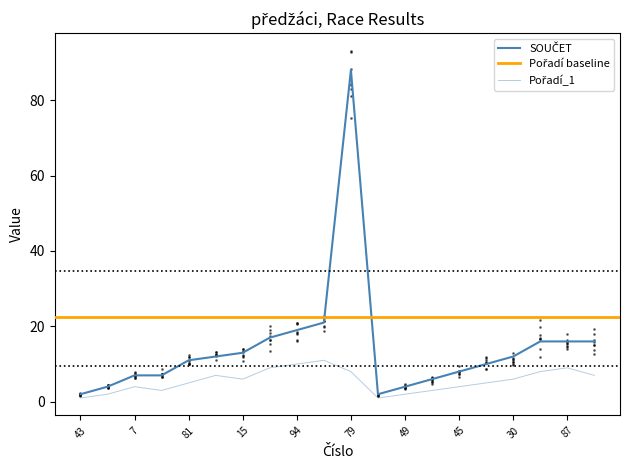

At which label does Pořadí_1 first exceed 6?

48